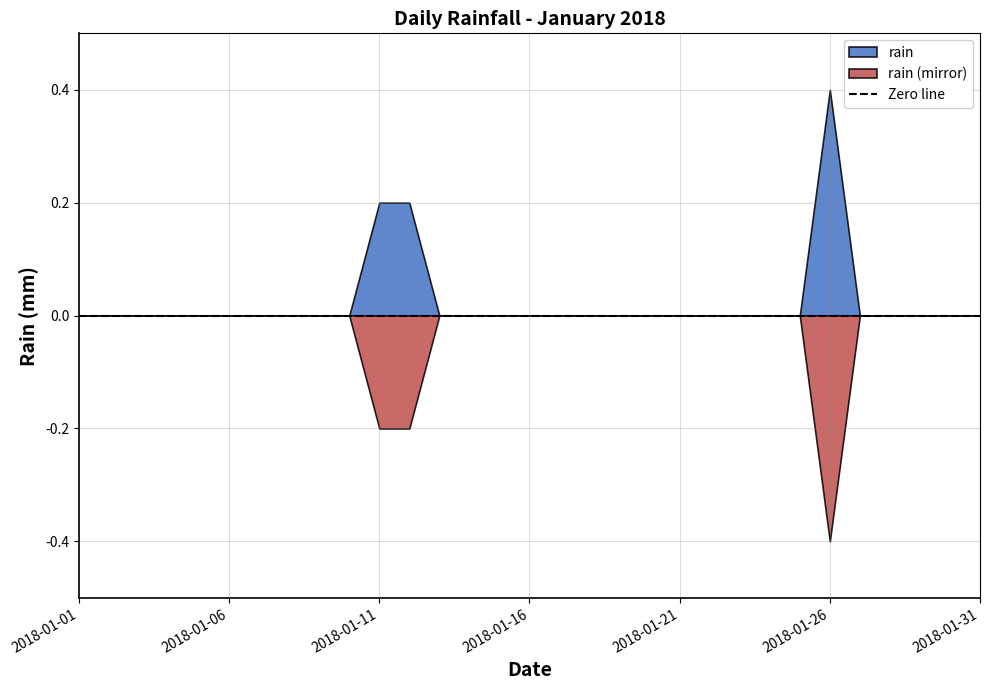

How many categories are shown in the chart?

31